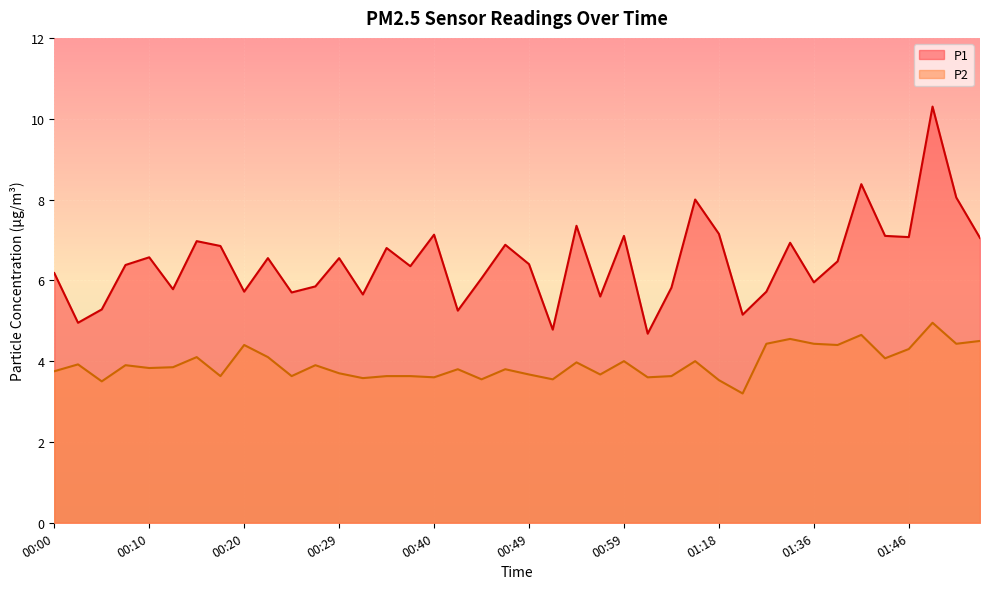

True or false: P2 and P1 cross at least once.

False